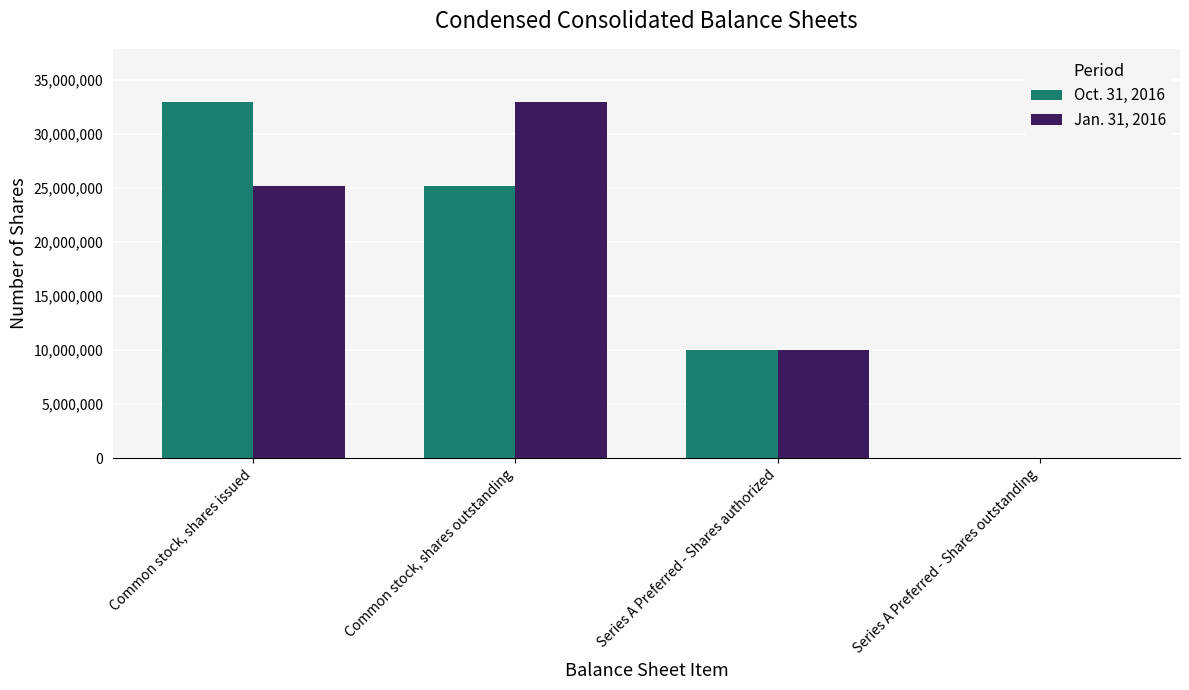

Which series changed the most between Common stock, shares issued and Series A Preferred - Shares outstanding?

Oct. 31, 2016